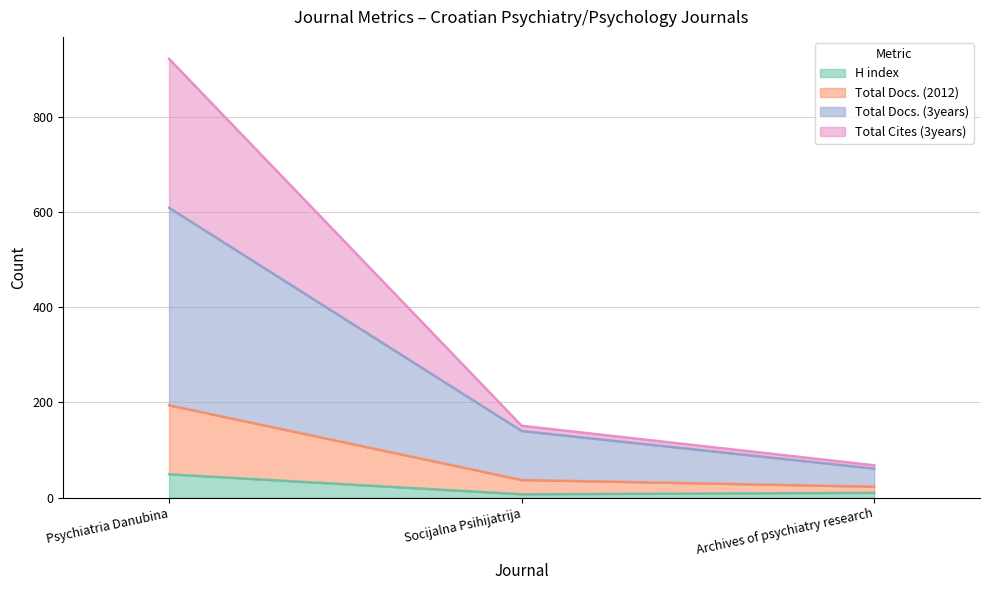

Which category has the highest value in the H index series?

Psychiatria Danubina